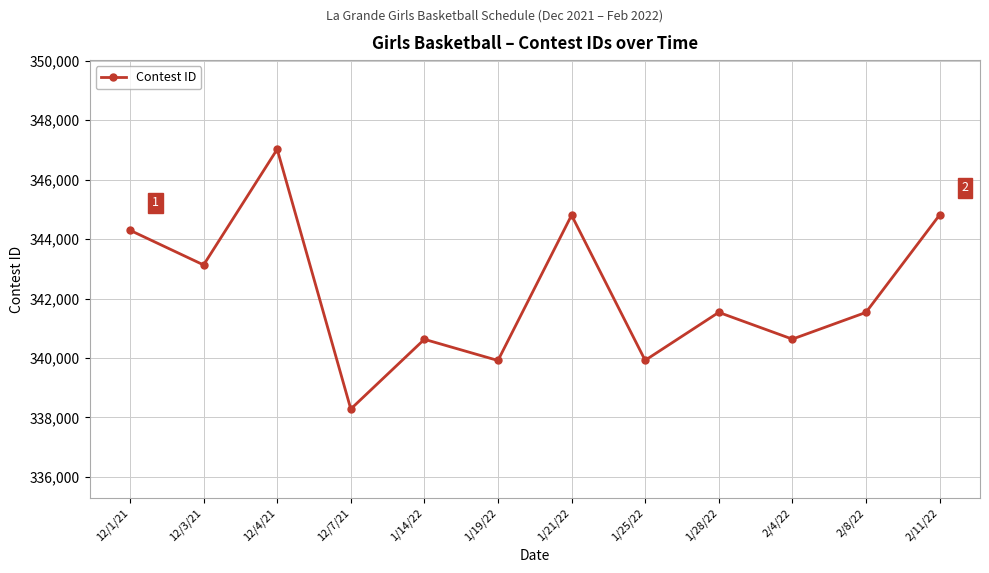

What is the minimum value shown in the chart?

338284